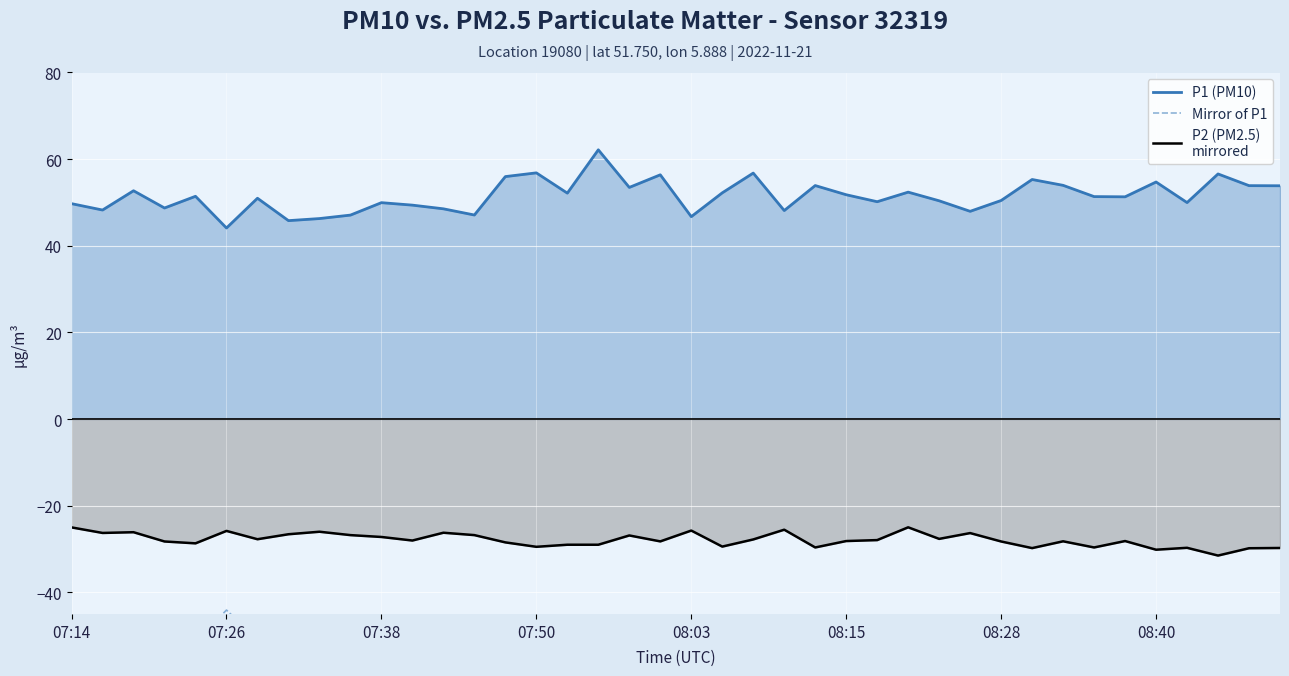

True or false: P1 (PM10) and P2 (PM2.5)
mirrored cross at least once.

False